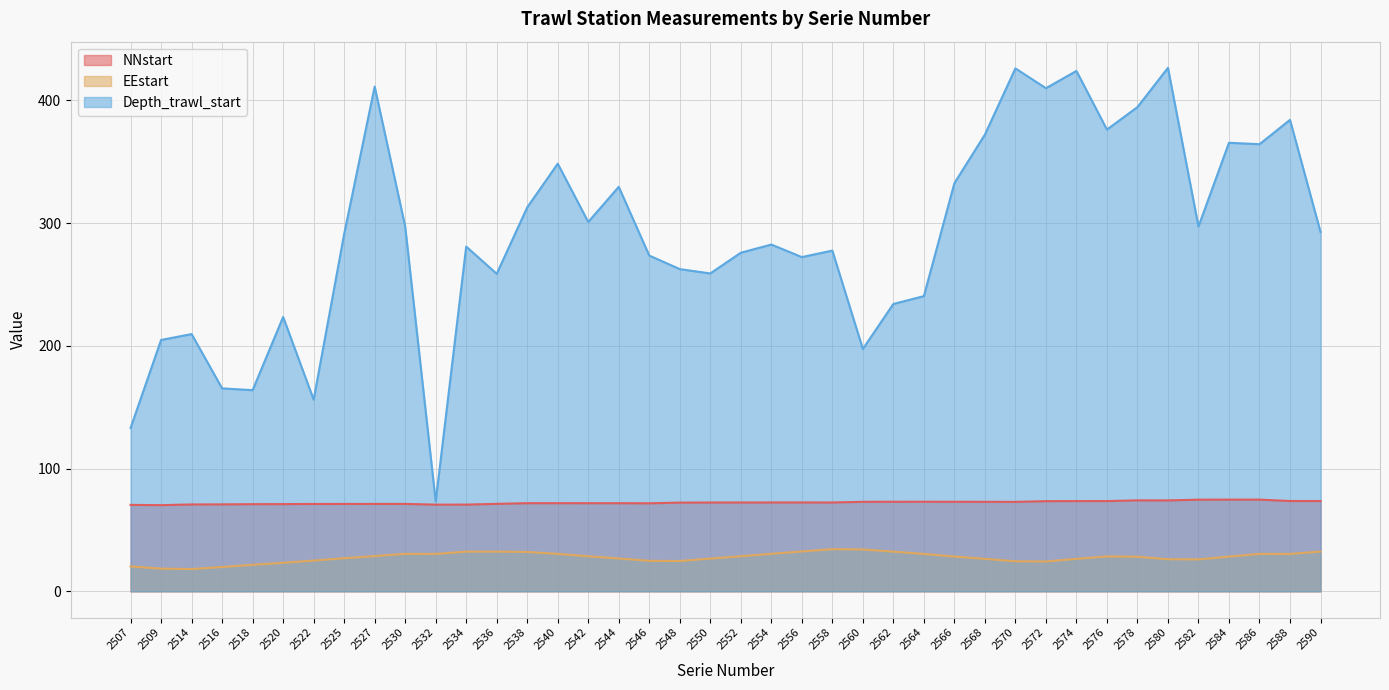

Rank the series by their average value, from lowest to highest.

EEstart, NNstart, Depth_trawl_start